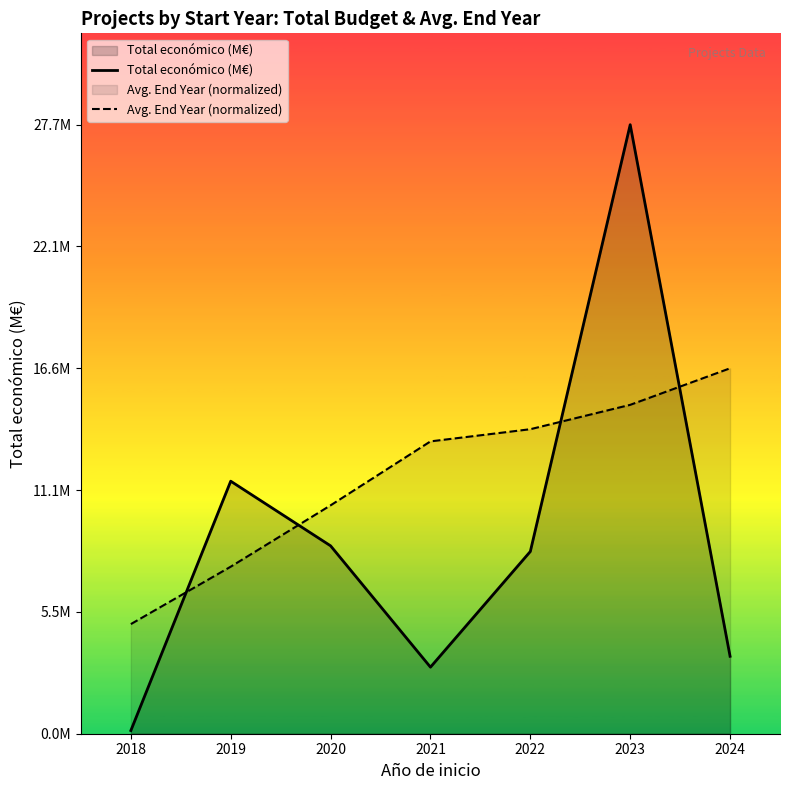

What is the sum of all Total económico (M€) values?

62.7